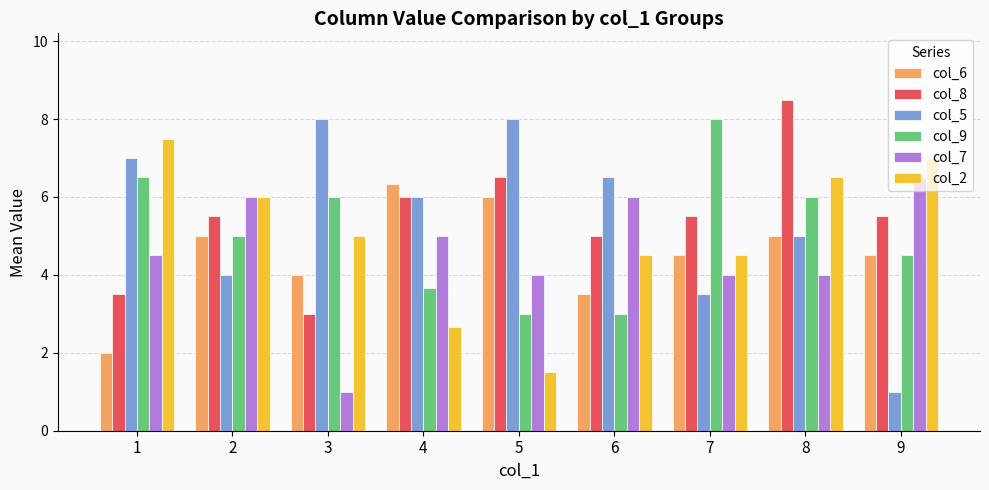

The col_5 series shows 1.2 at 7. True or false?

False